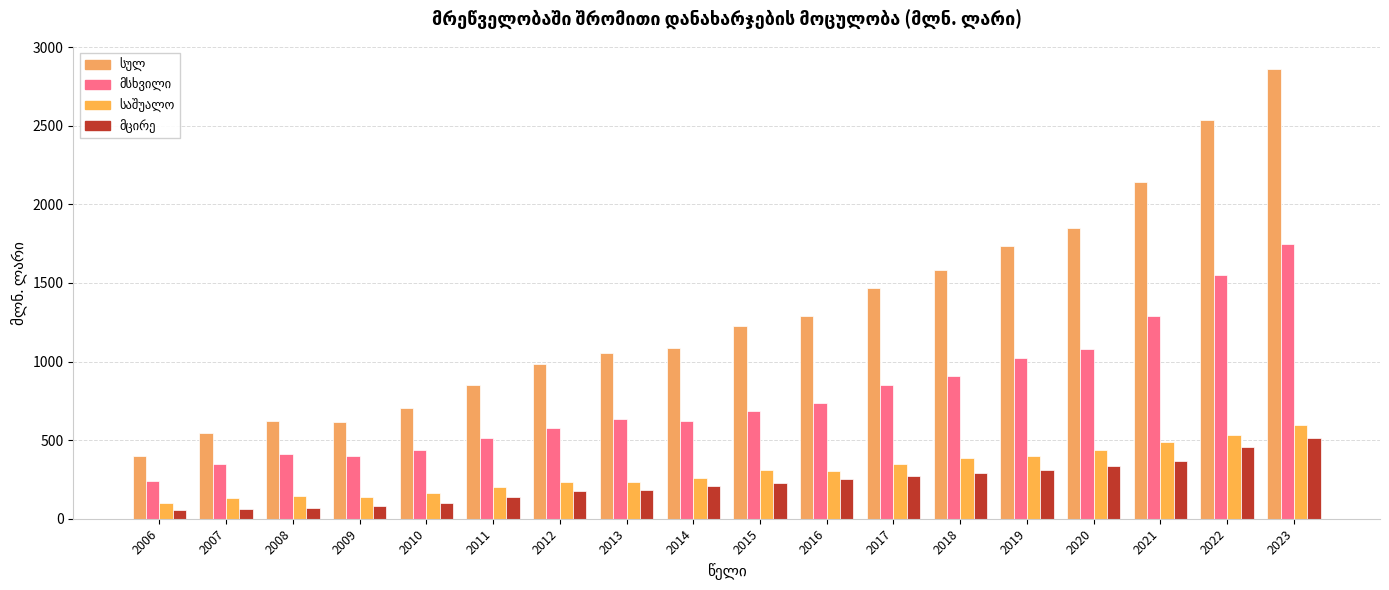

How many data points does each series have?

18